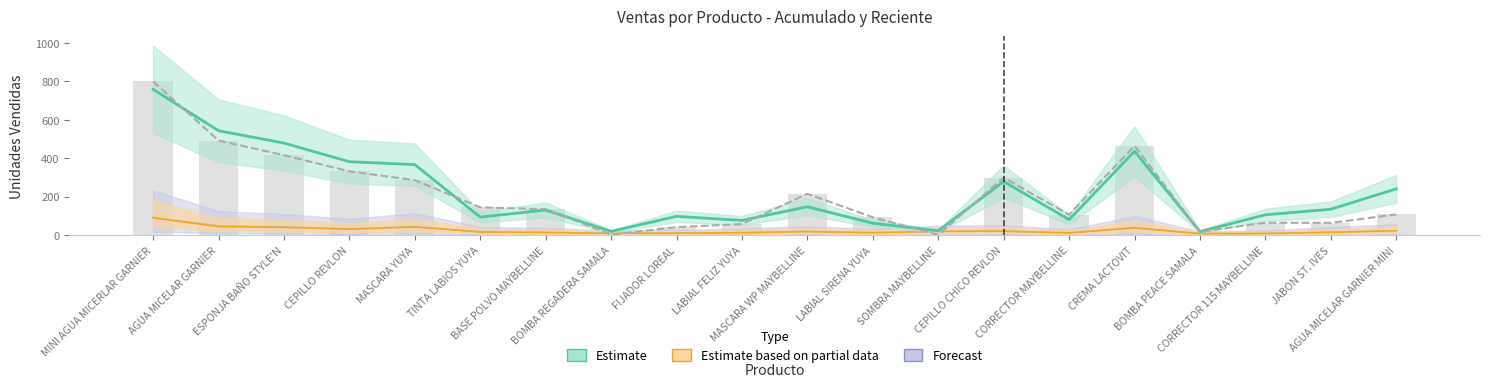

What position from the left is LABIAL SIRENA YUYA?

12